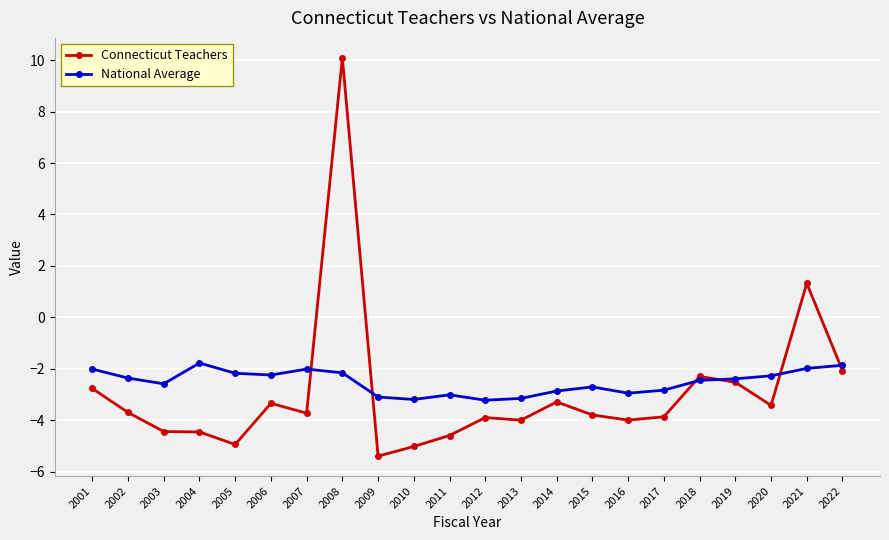

At which category is the sum across all series the highest?

2008